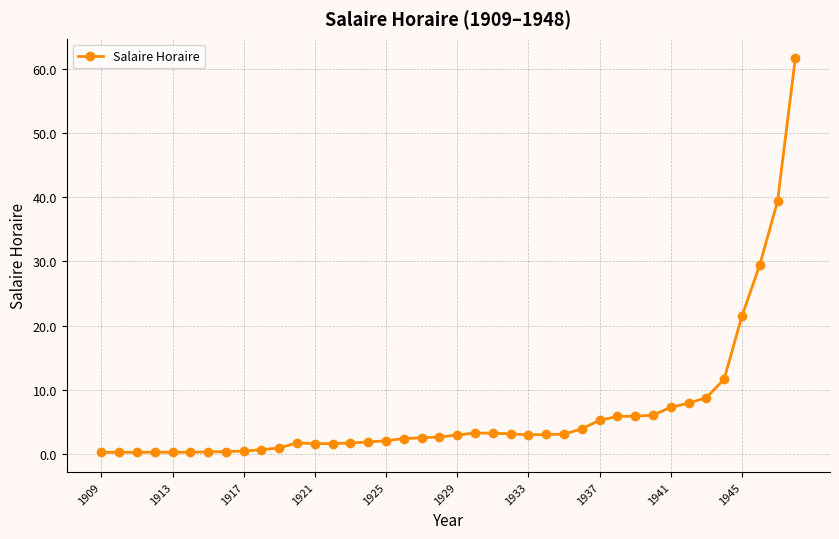

What is the average value?

6.5